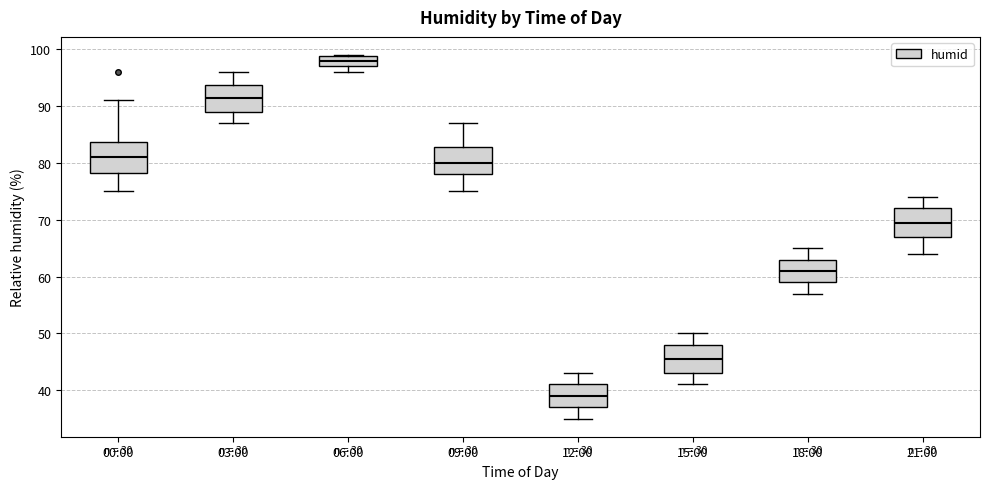

Which box has the highest median line?

06:00